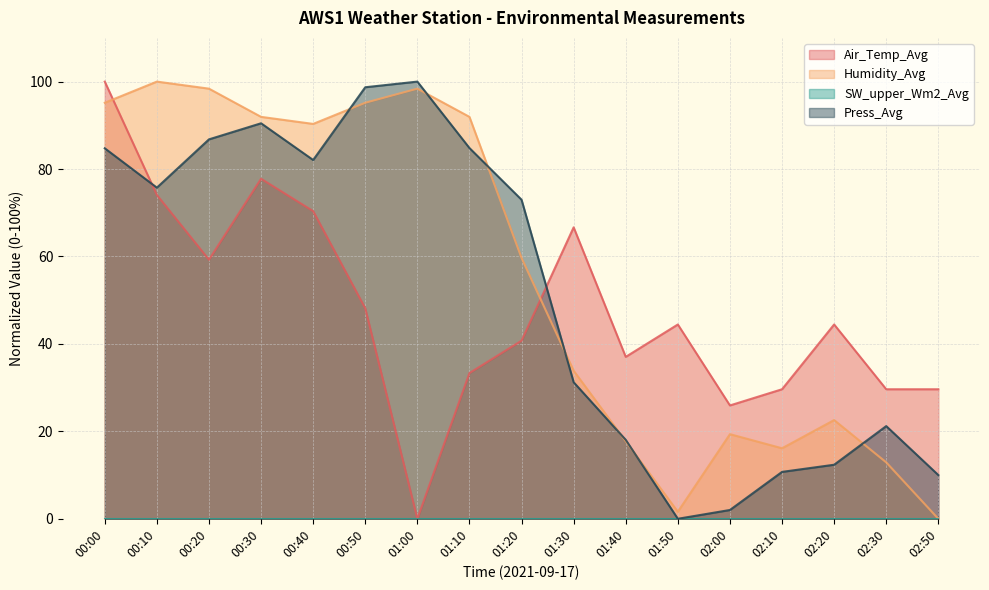

Is it true that Air_Temp_Avg equals 59.6 at 01:50?

False